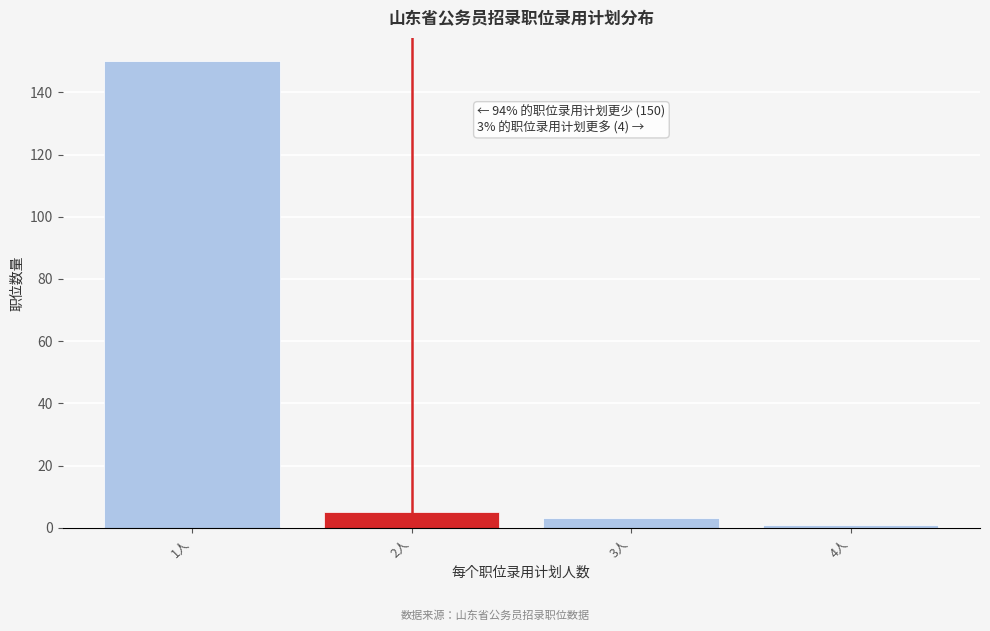

Over which range of the x-axis is the bar tallest?

0.5 to 1.5